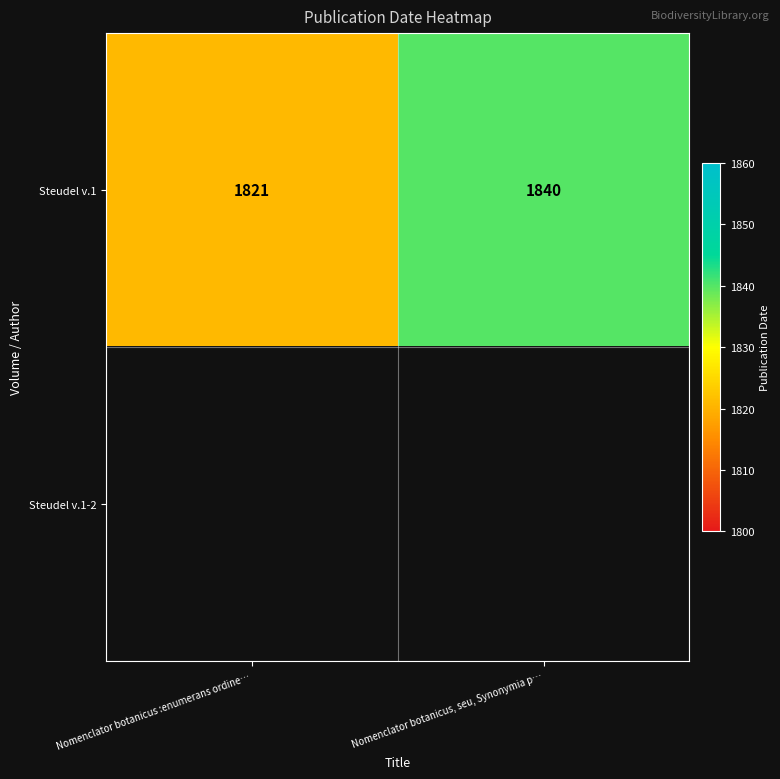

Is it true that Steudel v.1 equals 1821 at Nomenclator botanicus :enumerans ordine…?

True